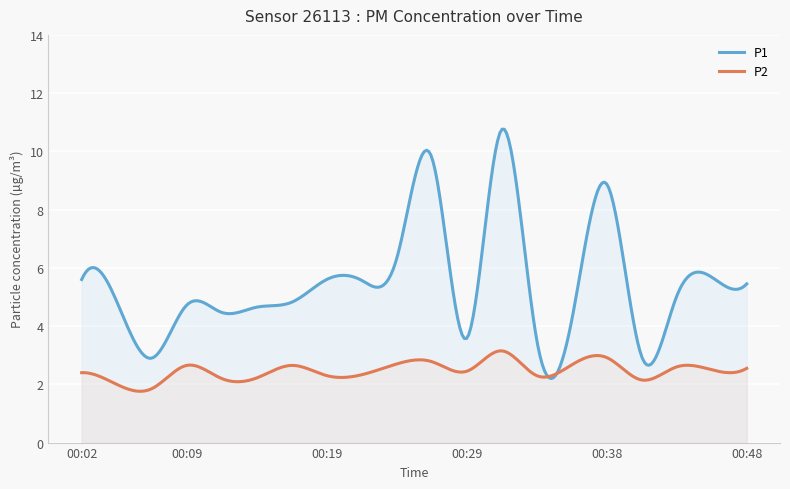

How many lines are shown in the chart?

2